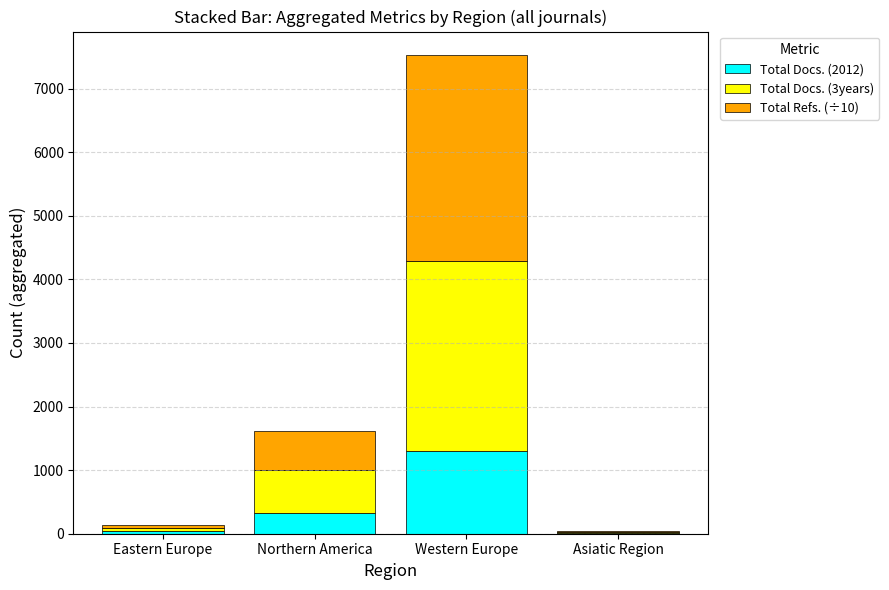

What is the total value across all series at Western Europe?

7521